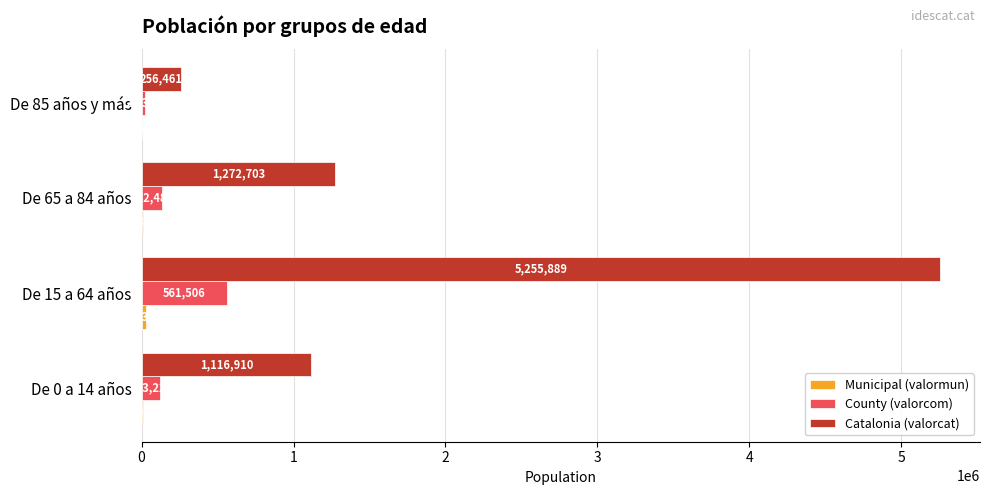

Where is County (valorcom) nearest to the value 292431?

De 65 a 84 años